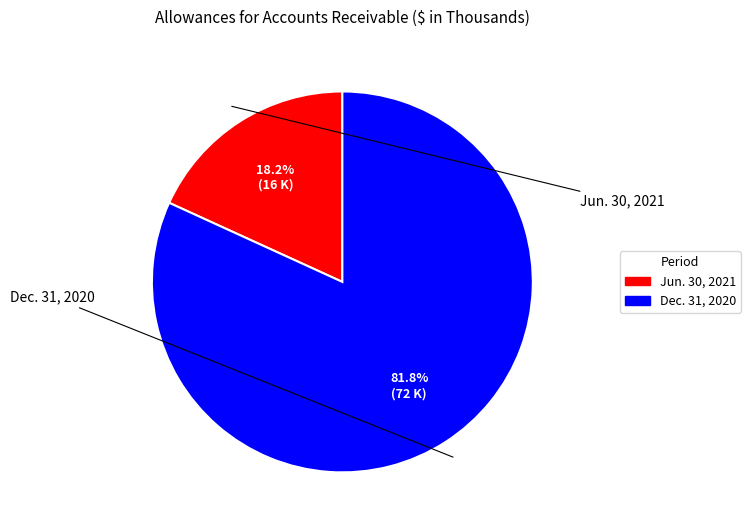

What is the total percentage of Dec. 31, 2020 and Jun. 30, 2021?

100.0%